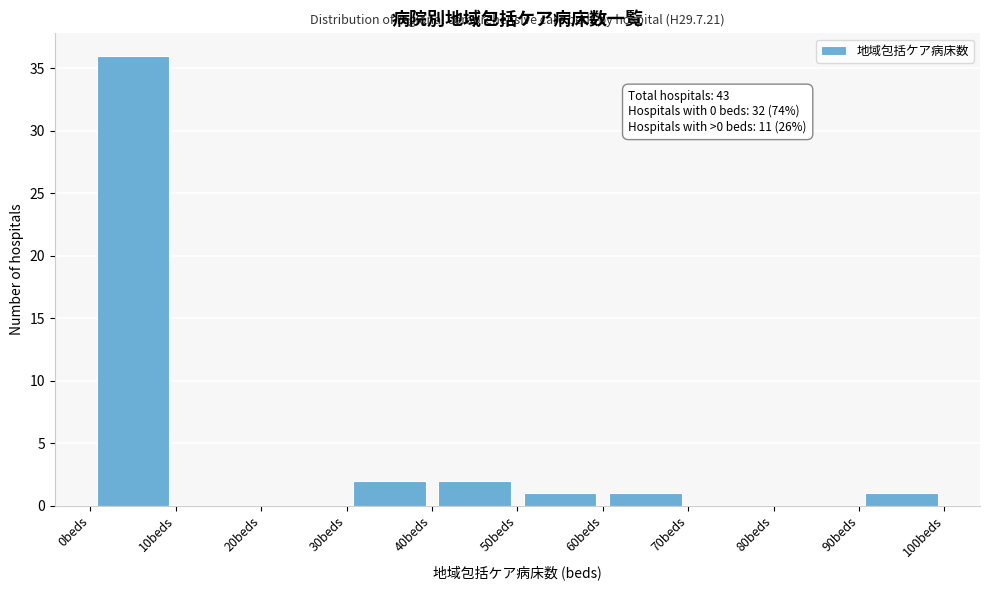

Which range on the x-axis has the tallest bar?

0 to 10